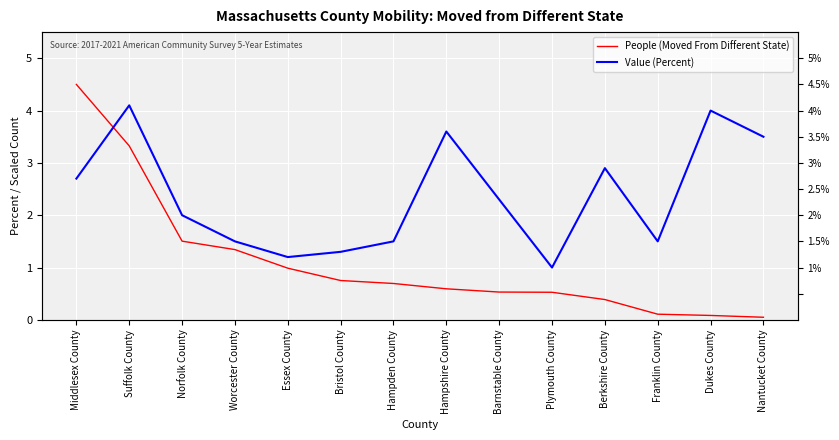

True or false: People (Moved From Different State) and Value (Percent) intersect in this chart.

True